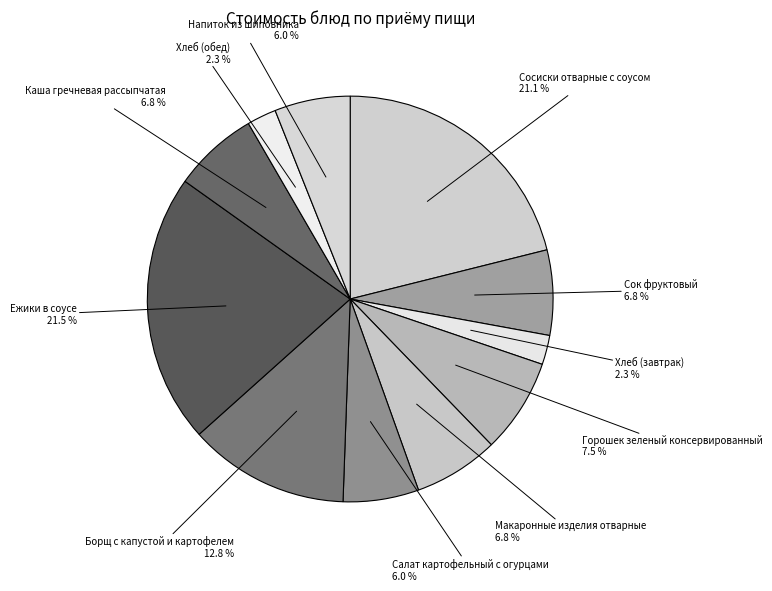

How much of the chart is everything except Напиток из шиповника?

94.0%